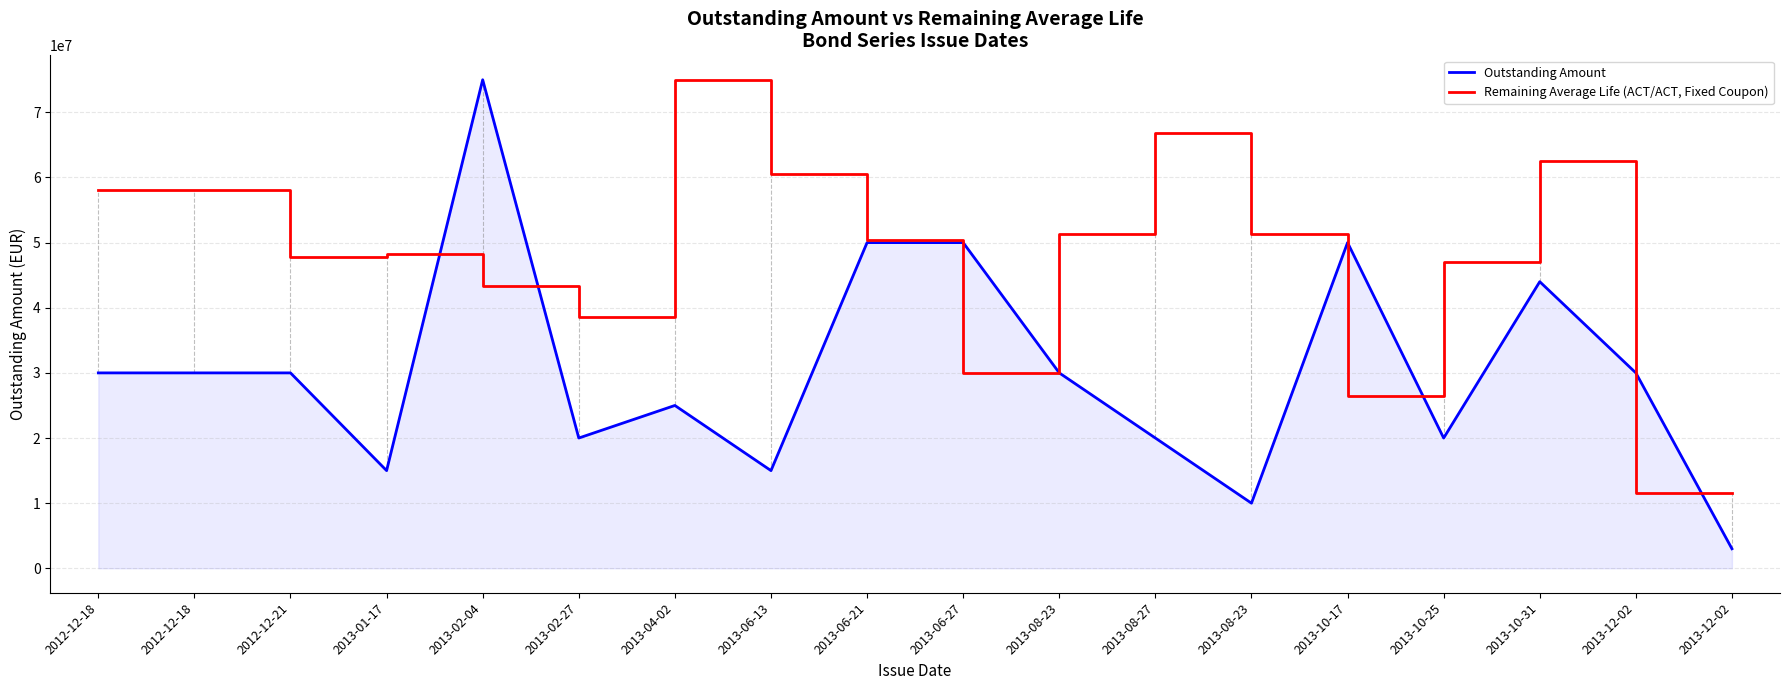

At how many categories does at least one series exceed 72510914?

2